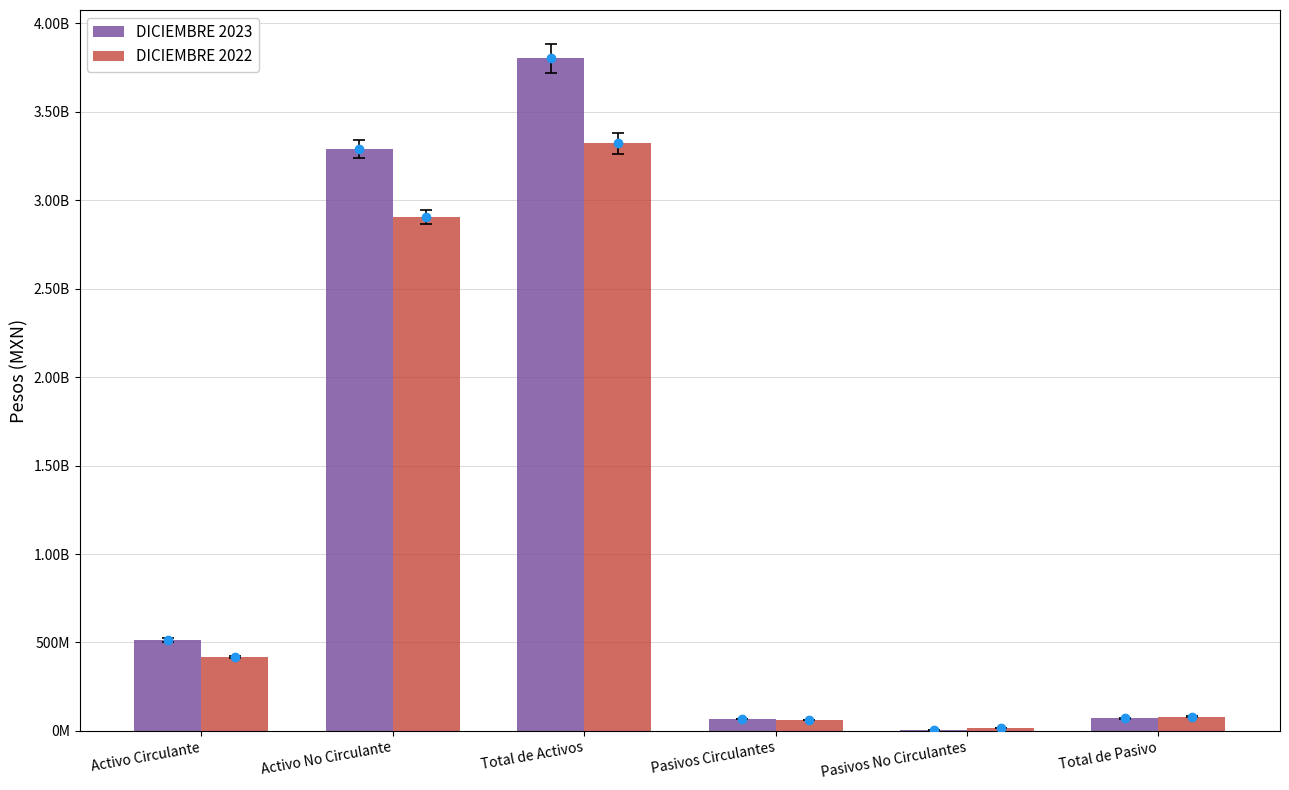

Rank the categories by DICIEMBRE 2022 value from lowest to highest.

Pasivos No Circulantes, Pasivos Circulantes, Total de Pasivo, Activo Circulante, Activo No Circulante, Total de Activos